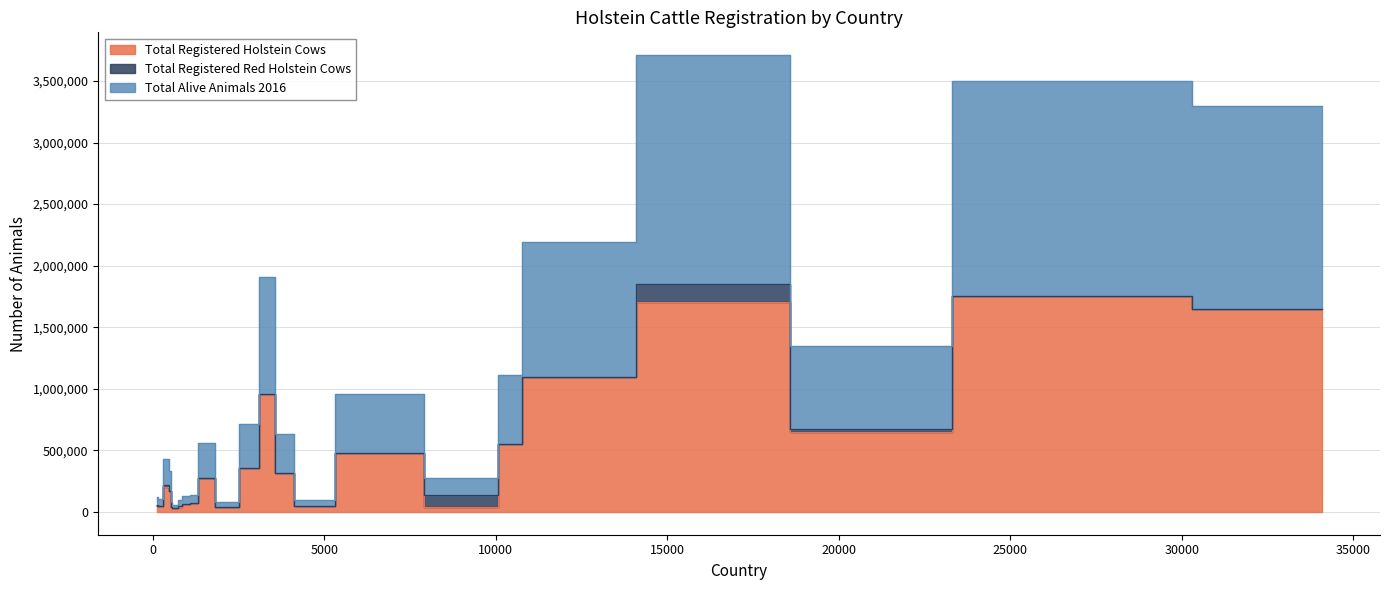

True or false: Total Registered Holstein Cows has a value of 63000 at New Zealand.

True